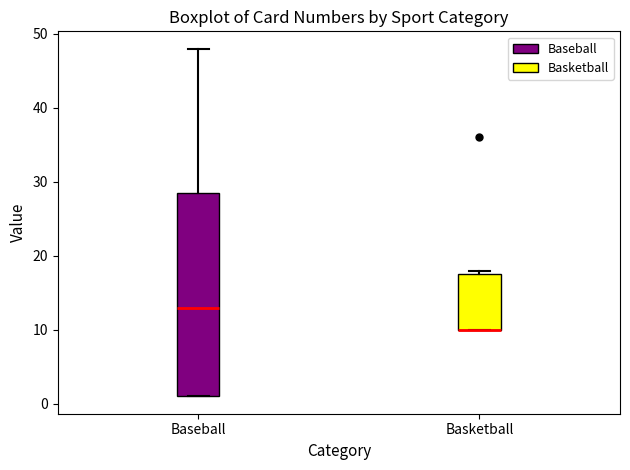

Reading left to right, read every box against the y-axis: the position of its median line, the range the box covers, and the ends of its whiskers. The values are not printed on the chart, so give them approximately, as read against the axis.

Baseball: median 13, box 1 to 29, whiskers 1 to 48
Basketball: median 10 (drawn on the box's lower edge), box 10 to 18, whiskers 10 to 18 (just above the box's upper edge)